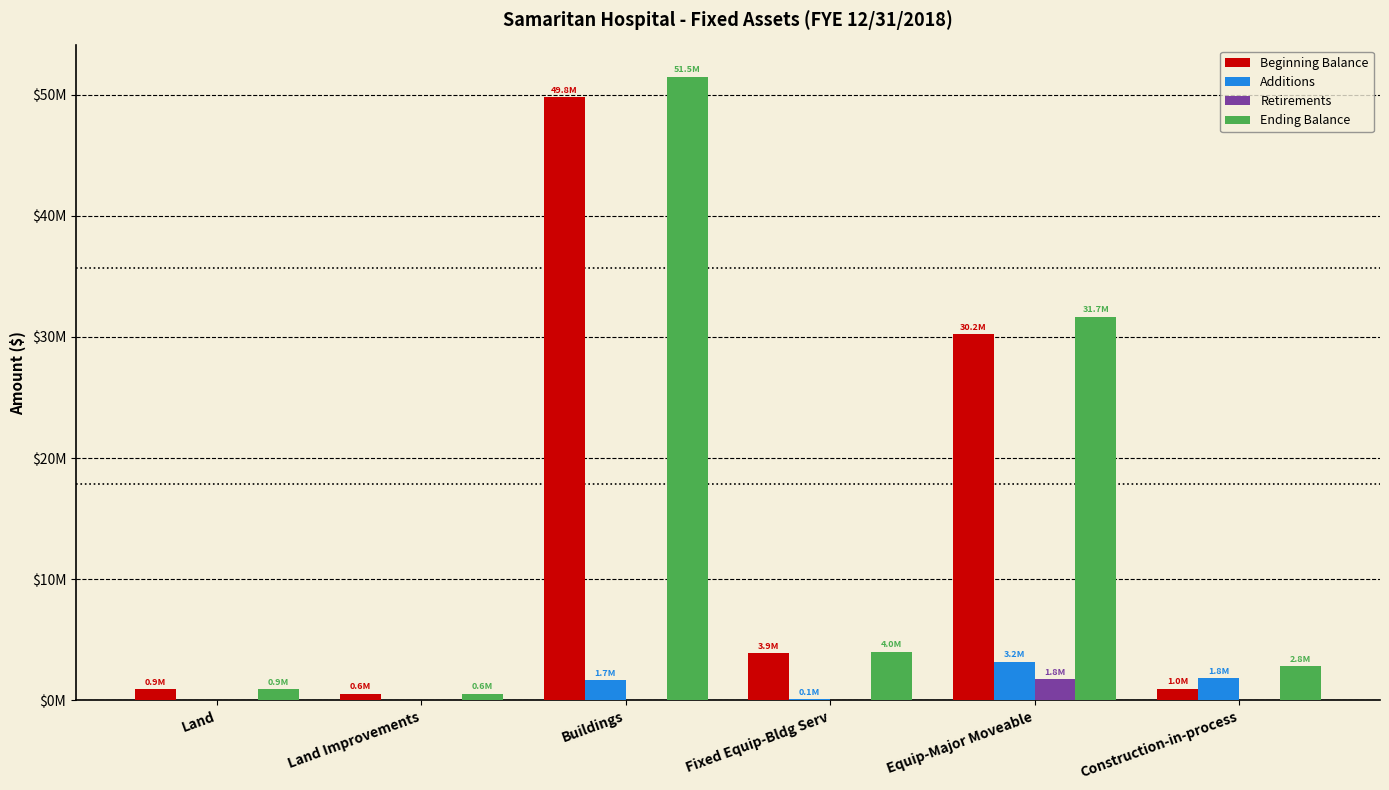

What are all the series names shown in the legend?

Beginning Balance, Additions, Retirements, Ending Balance